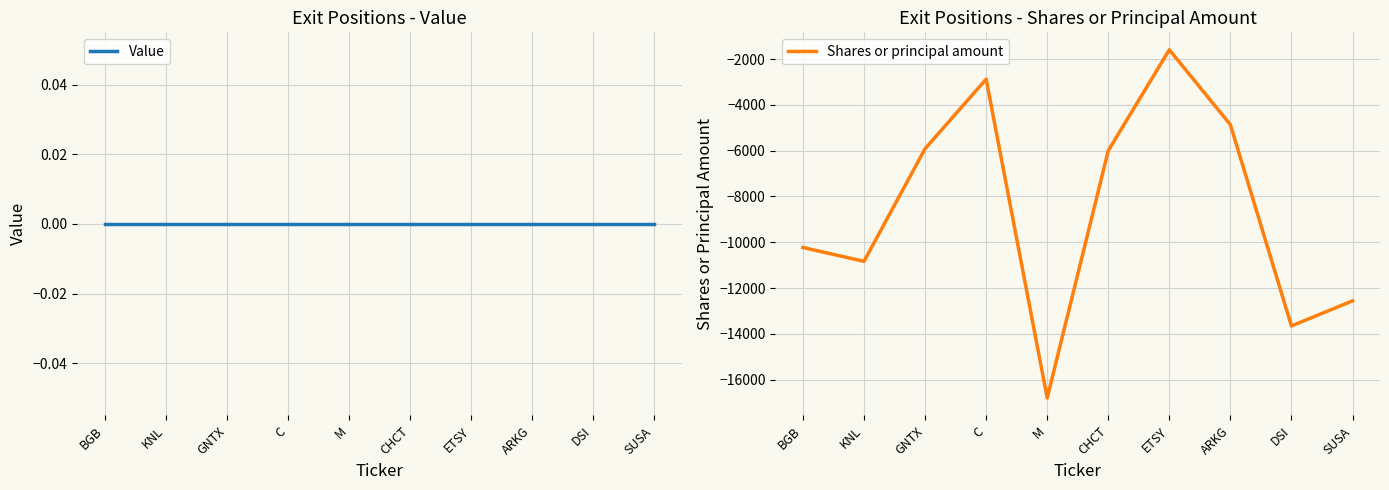

How many series are shown in this chart?

2